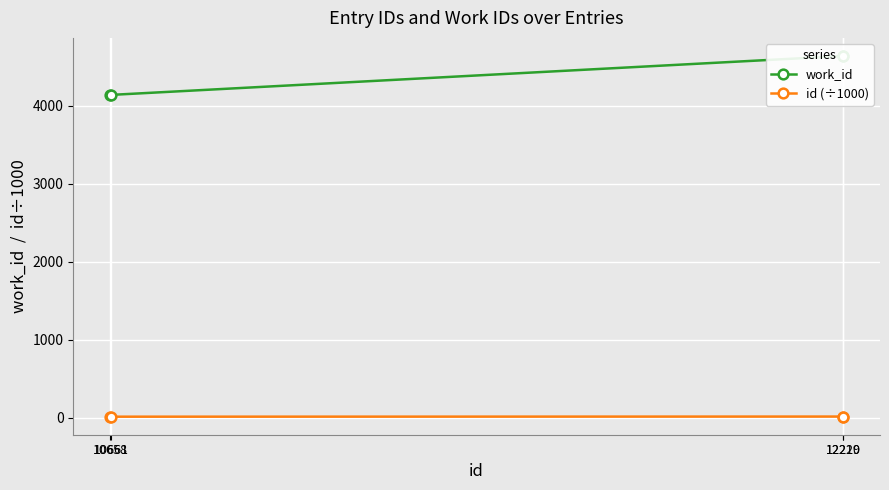

Reading right to left, transcribe all the data shown in this chart.

work_id: 12220=4641.0	12219=4640.0	10661=4141.0	10658=4141.0
id (÷1000): 12220=12.2	12219=12.2	10661=10.7	10658=10.7